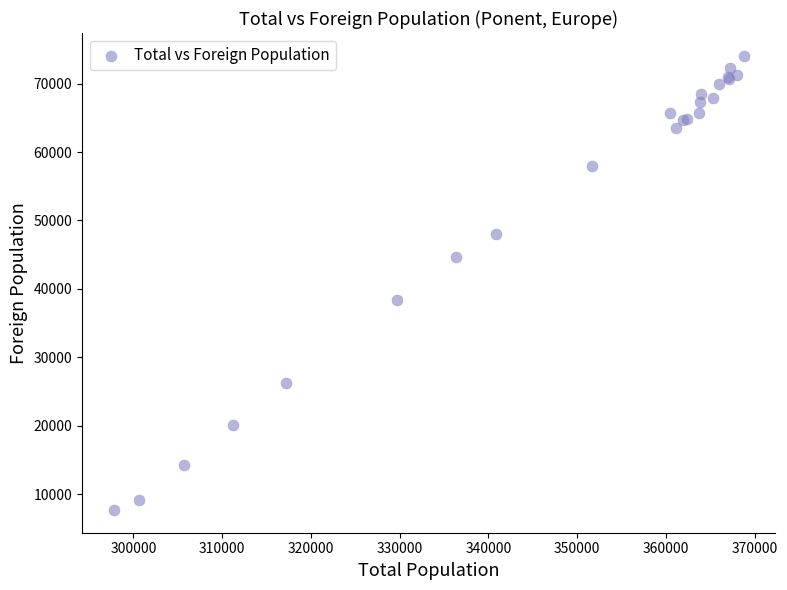

What Y value in the scatter plot is closest to 40889?

38409